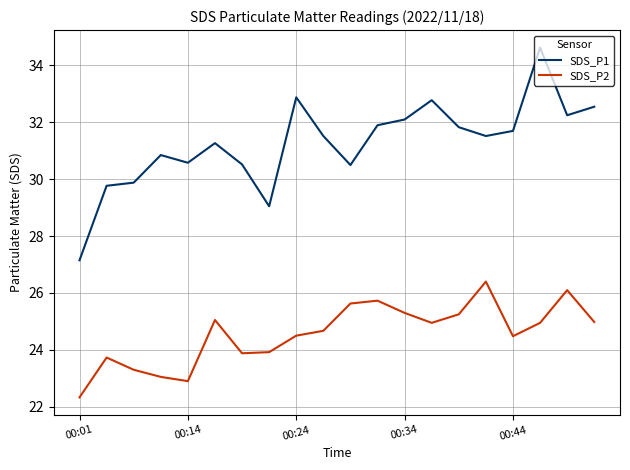

List the series in order of their overall mean, lowest first.

SDS_P2, SDS_P1